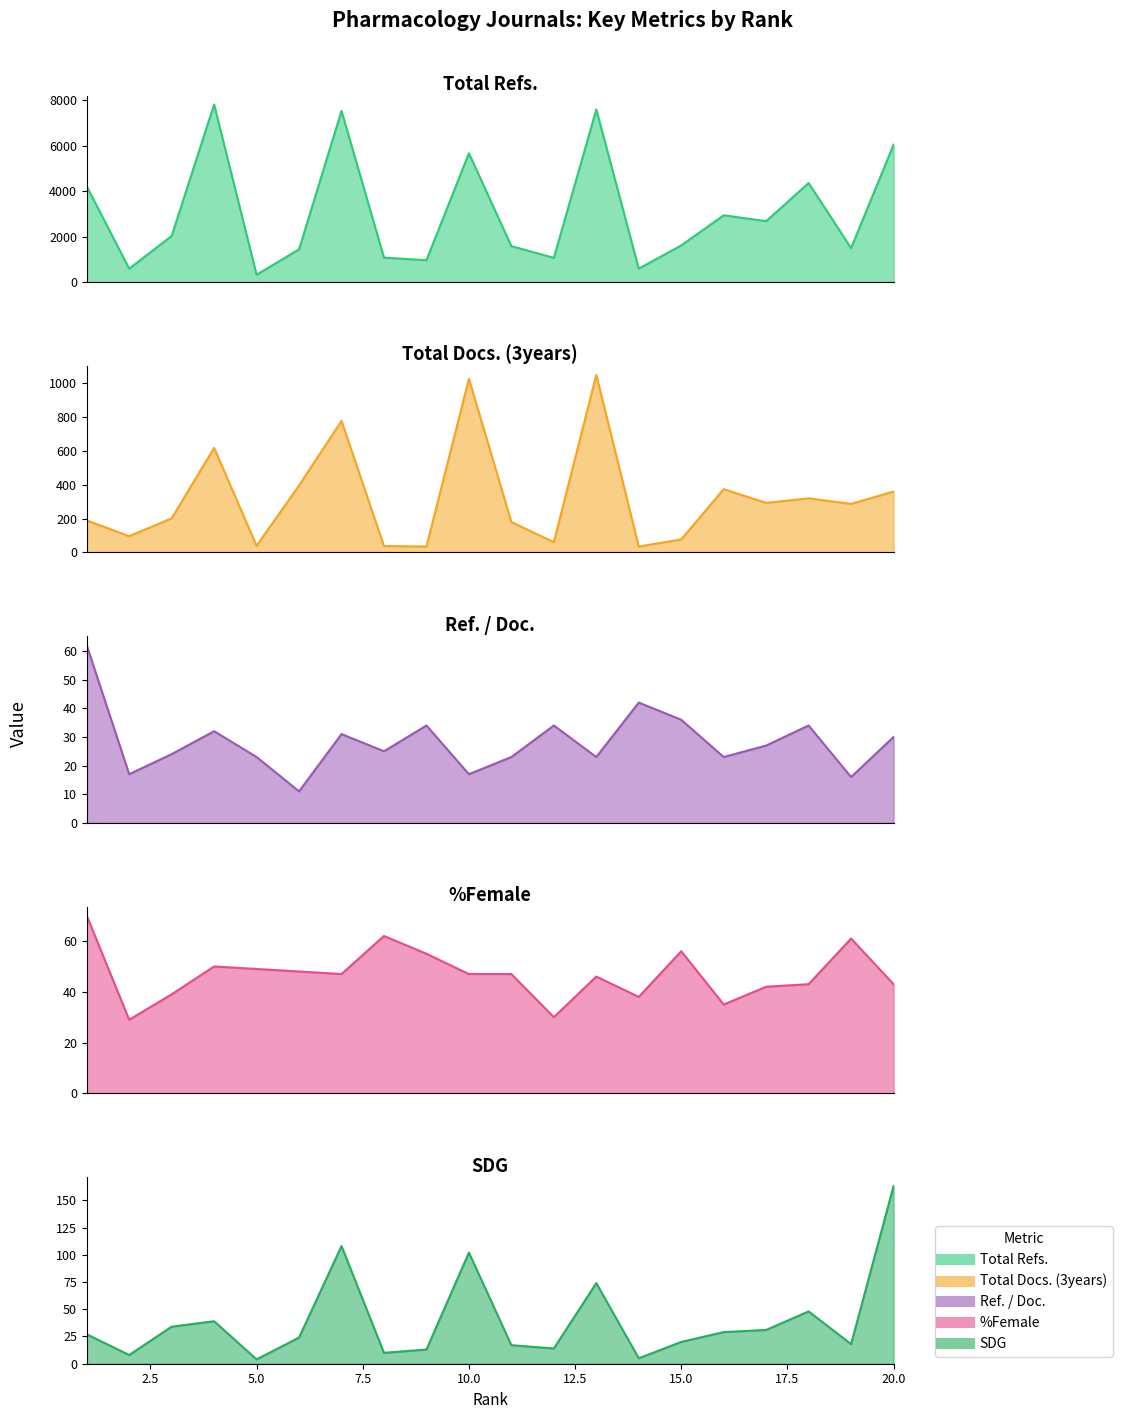

Where is the first local maximum for %Female?

4